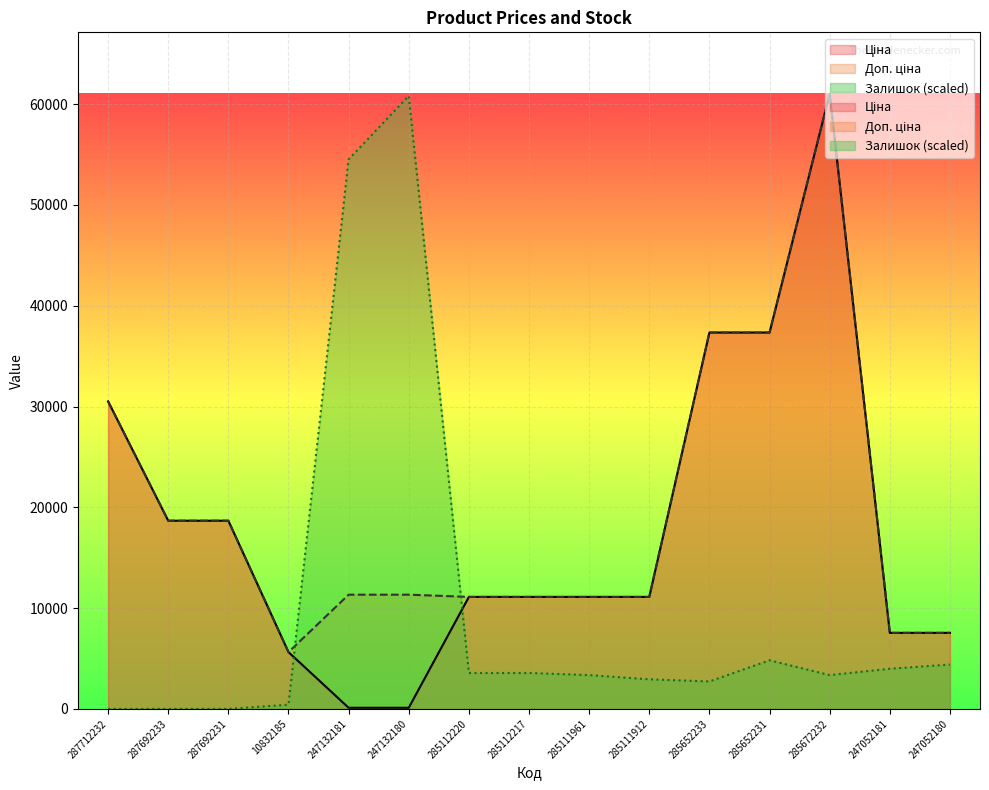

What is the total value across all series at 287692231?

37343.0